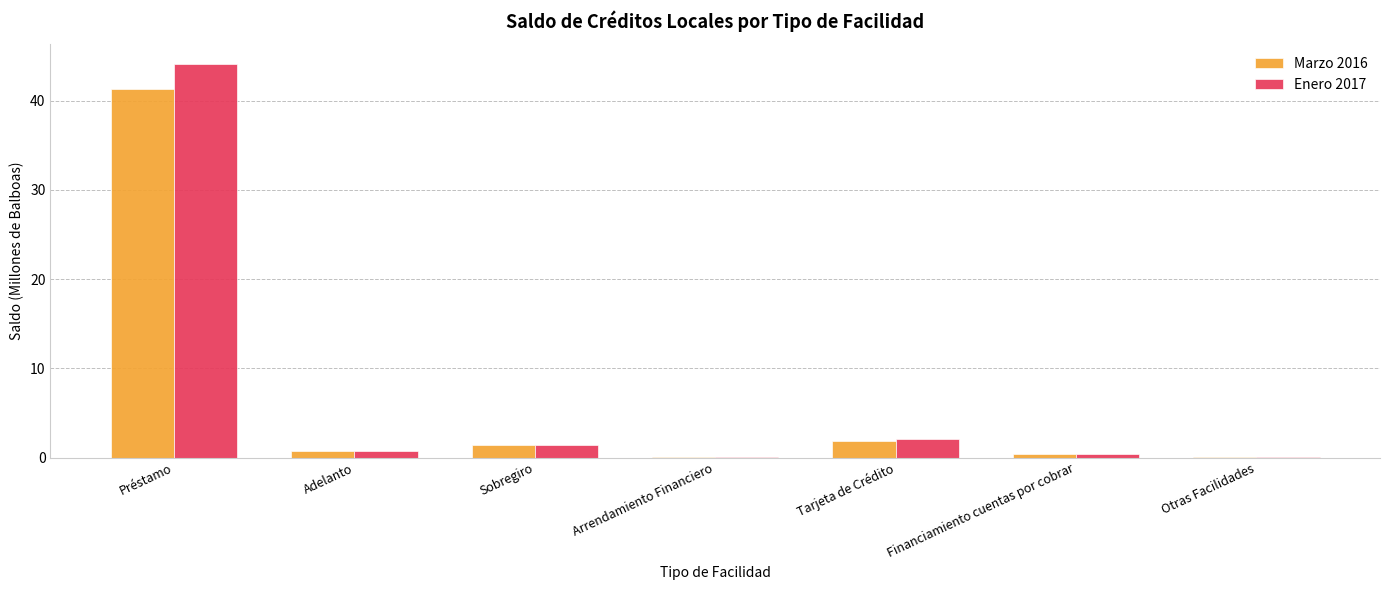

What is the sum of the Marzo 2016 values at Adelanto and Préstamo?

42.1